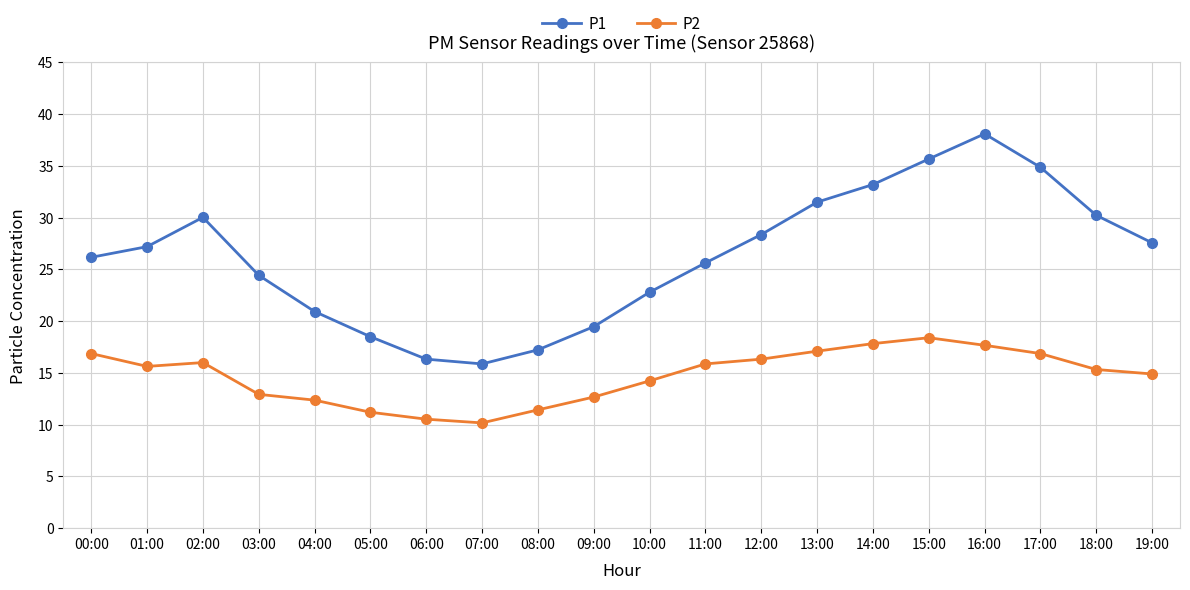

What is the sum of all P1 values?

524.1